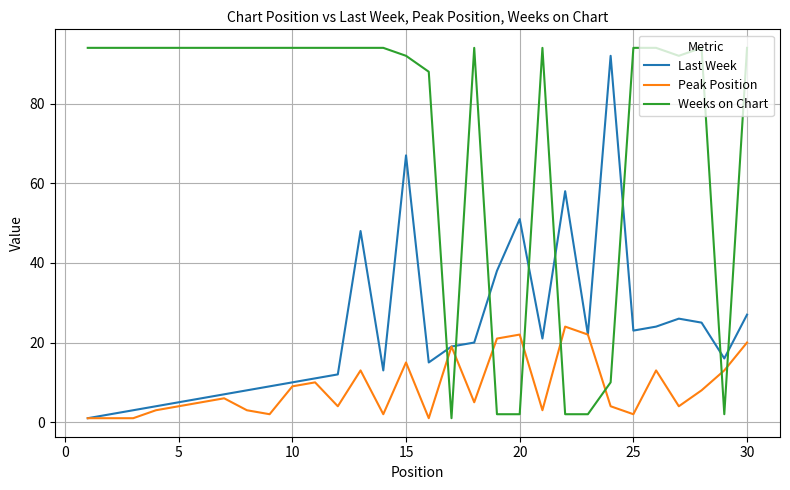

Which series has the largest total across all categories?

Weeks on Chart